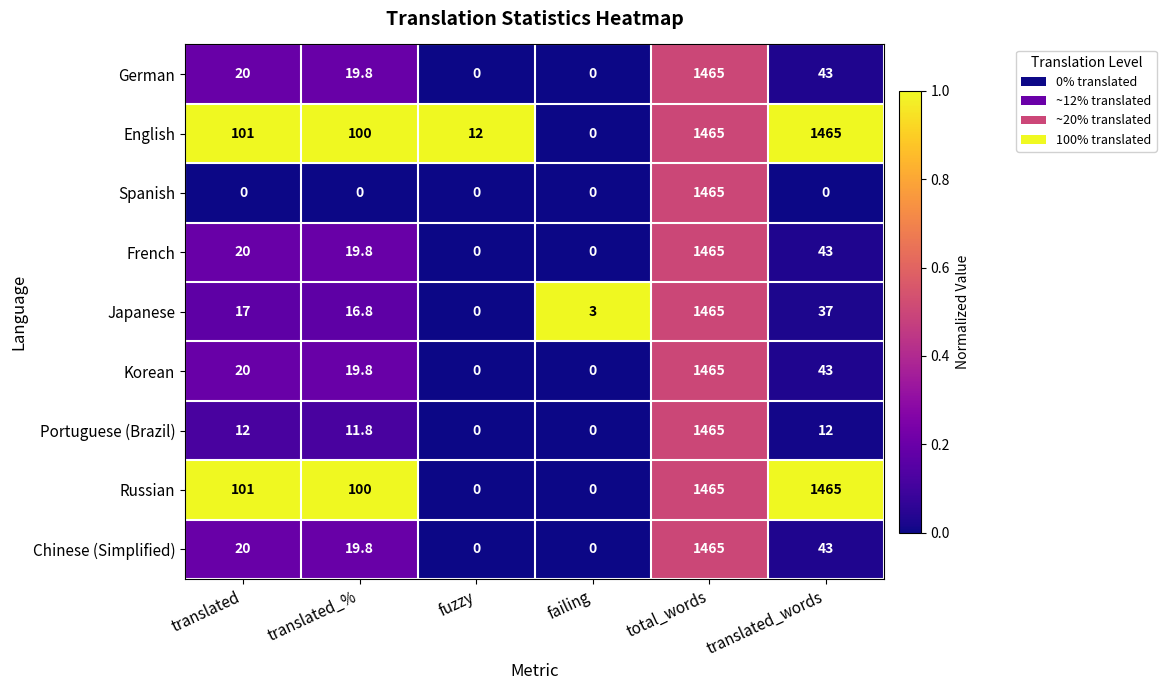

What is the spread (max minus min) of values at fuzzy?

12.0